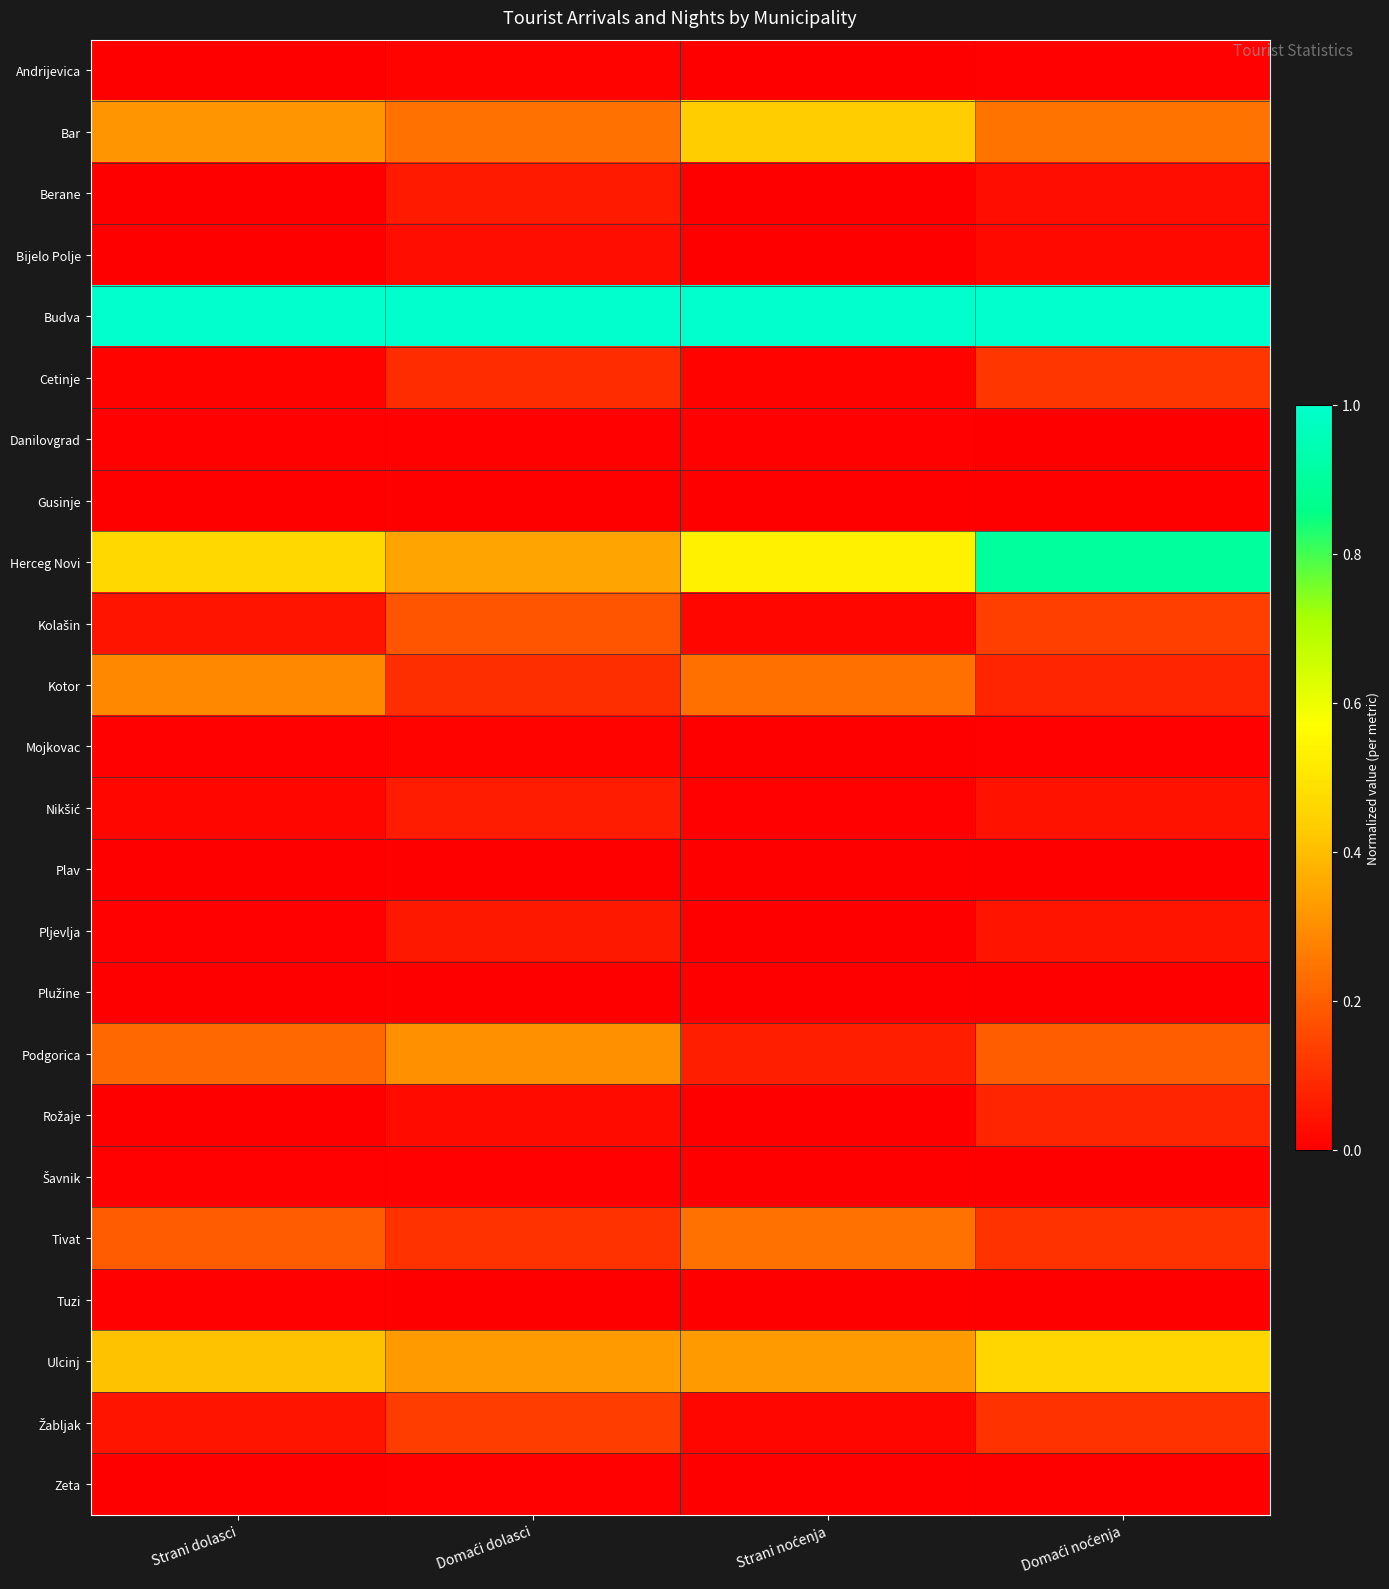

At how many categories does at least one series exceed 0?

4